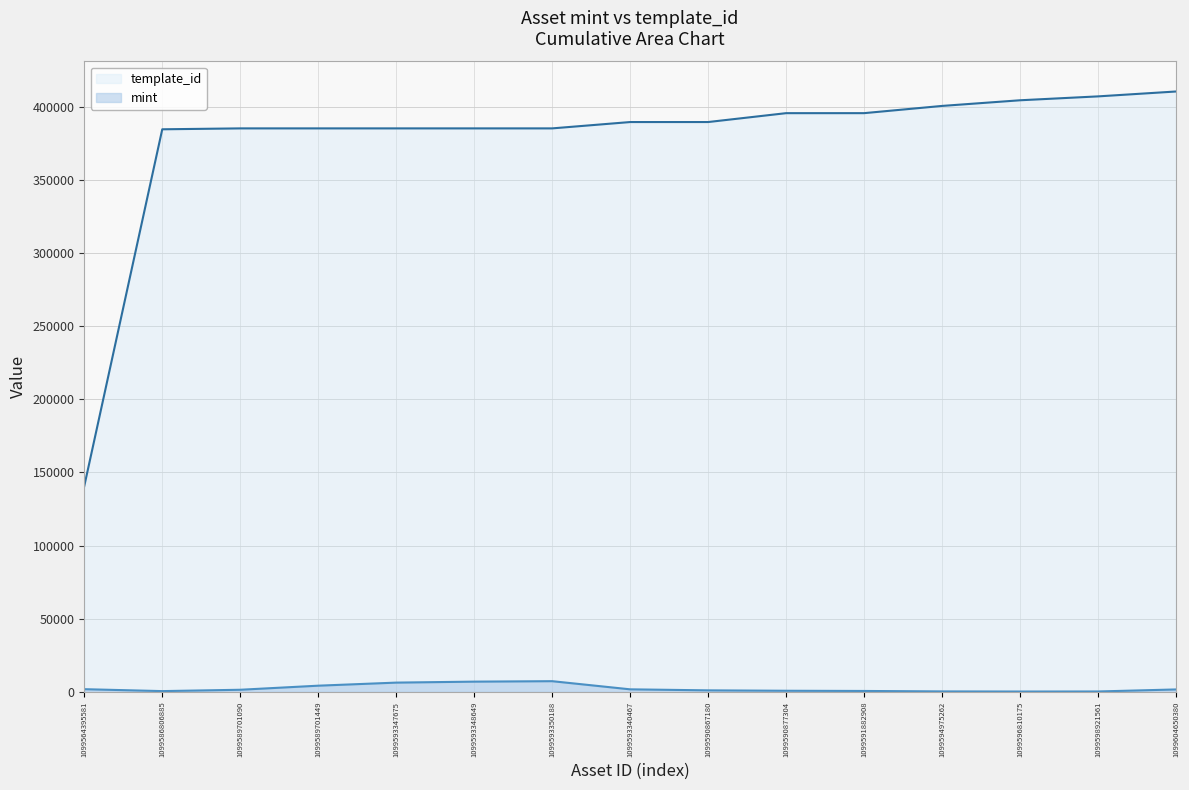

Count the number of data series in this chart.

2